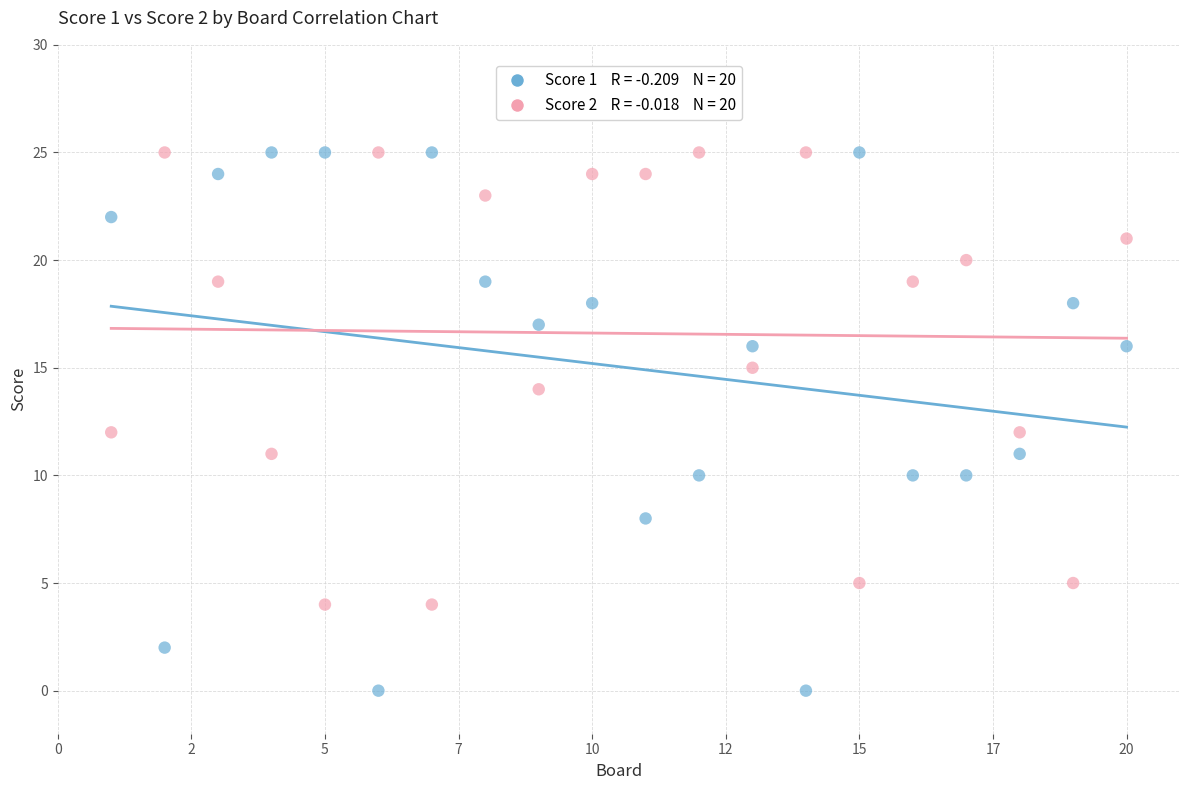

Across all data points, what is the range of X values (max minus min)?

19